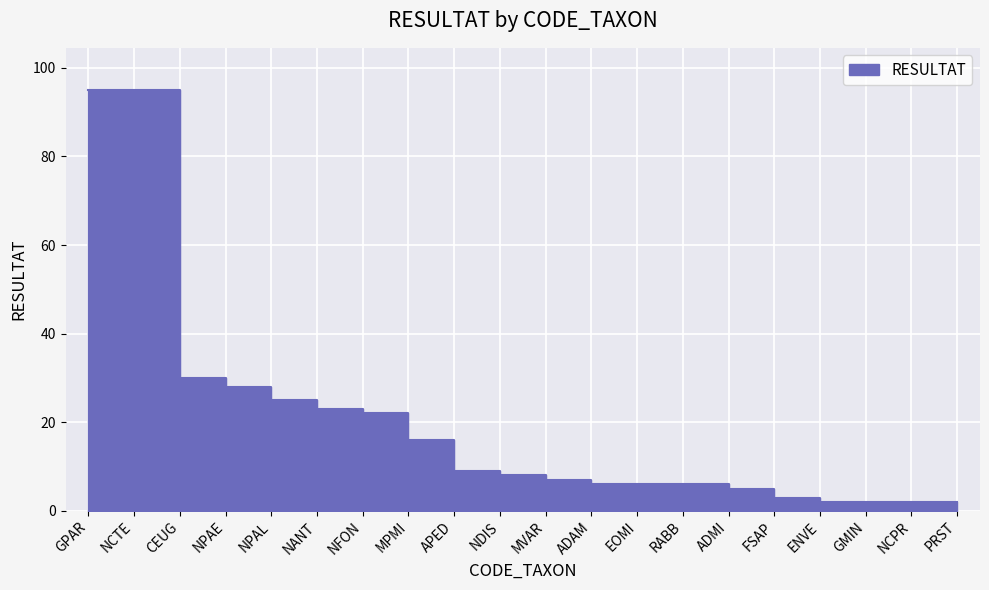

How many data points are above 8?

9